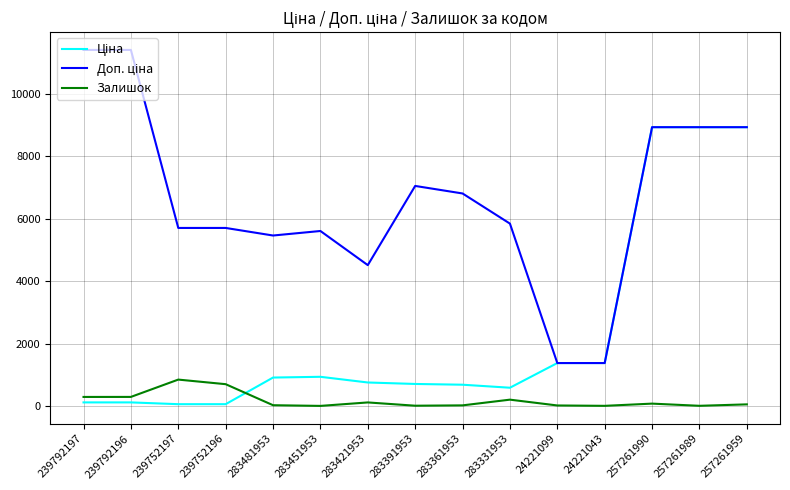

Is it true that Залишок equals 272.2 at 239752196?

False